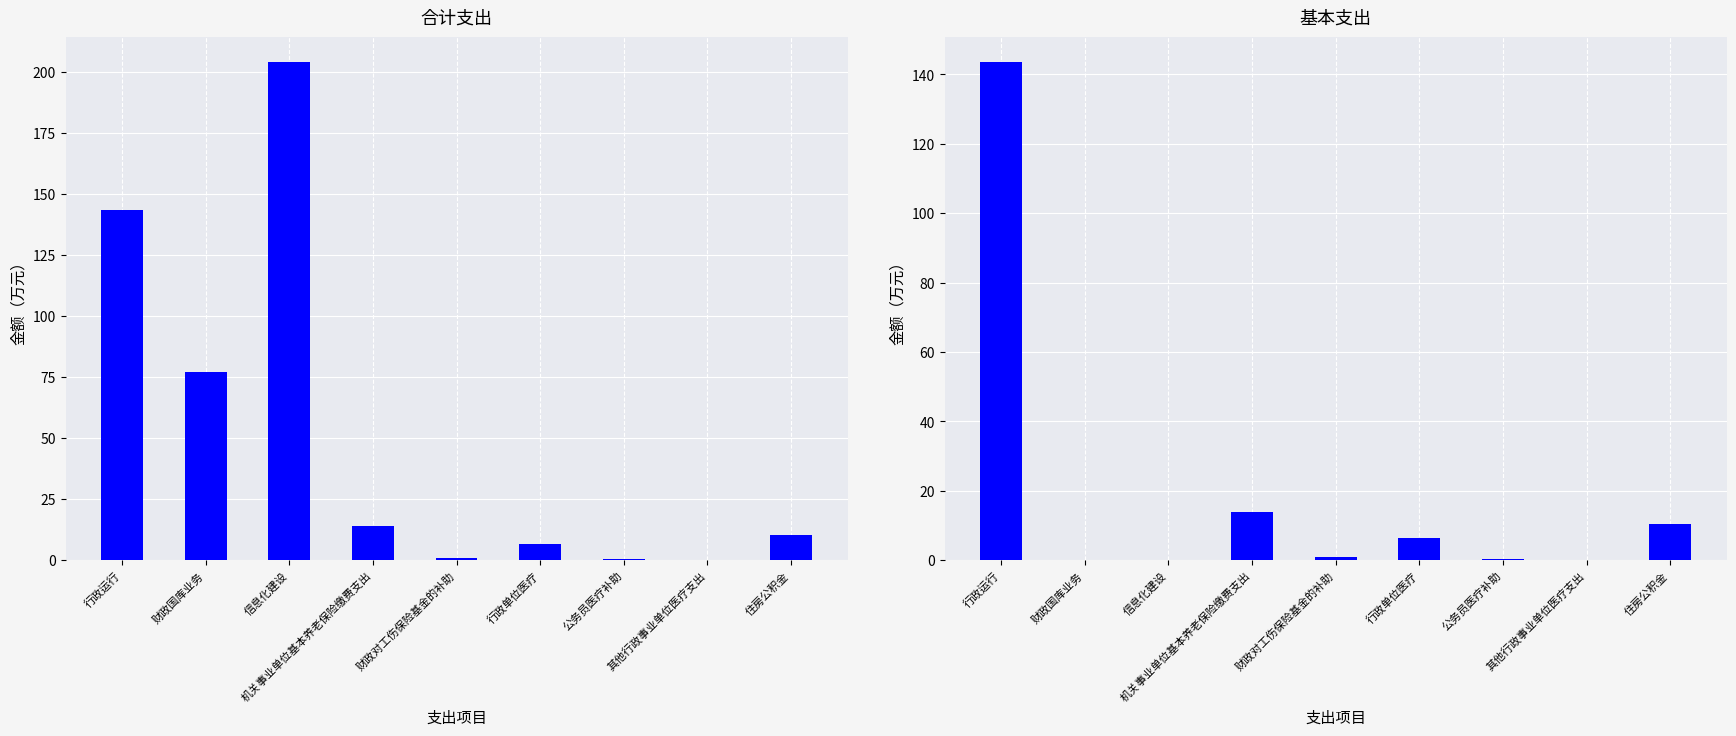

List the labels in order of 合计 value, smallest first.

其他行政事业单位医疗支出, 公务员医疗补助, 财政对工伤保险基金的补助, 行政单位医疗, 住房公积金, 机关事业单位基本养老保险缴费支出, 财政国库业务, 行政运行, 信息化建设